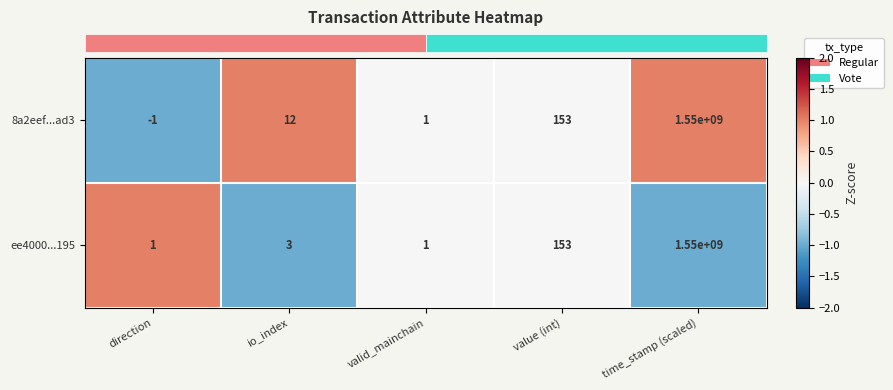

Is it true that ee4000...195 equals 50 at value (int)?

False